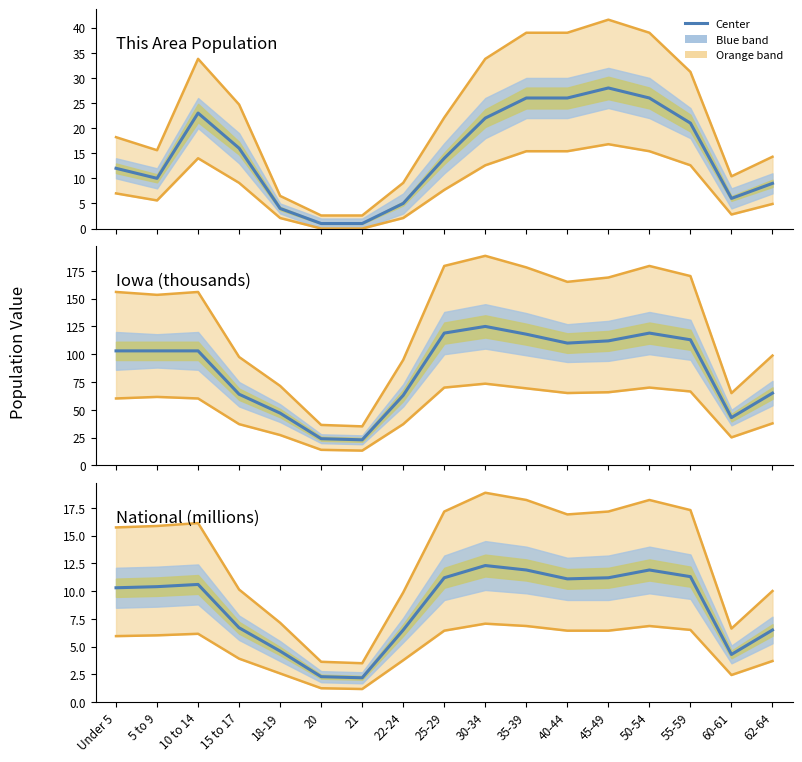

True or false: Upper bound and Center cross at least once.

False